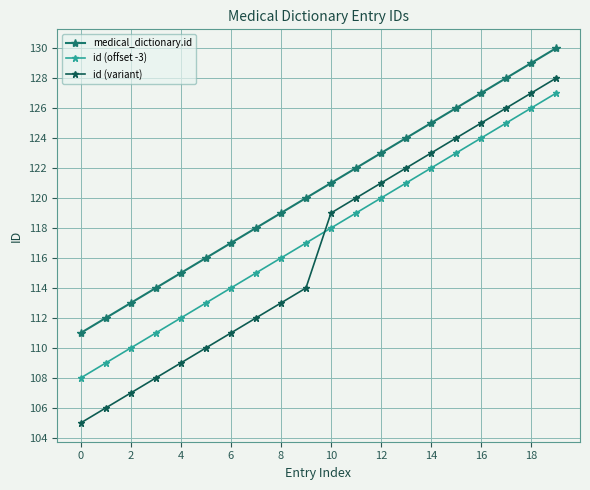

Is this an area chart (filled region under the line)?

No